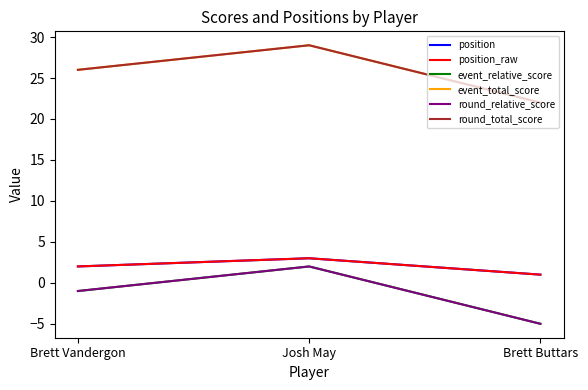

Is this an area chart (filled region under the line)?

No